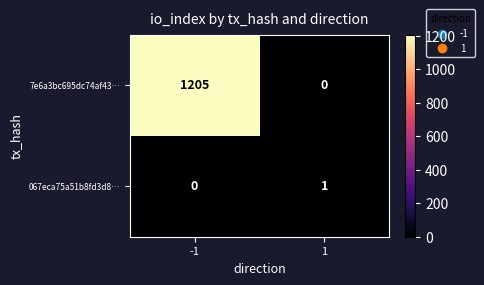

What is the difference between the maximum and minimum values in the 7e6a3bc695dc74af43… series?

1205